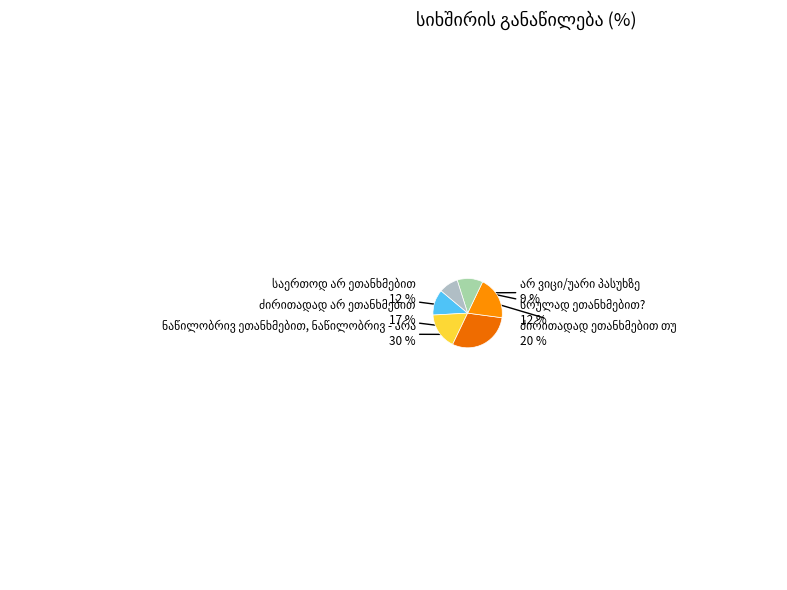

What is the smallest slice in the pie chart?

არ ვიცი/უარი პასუხზე